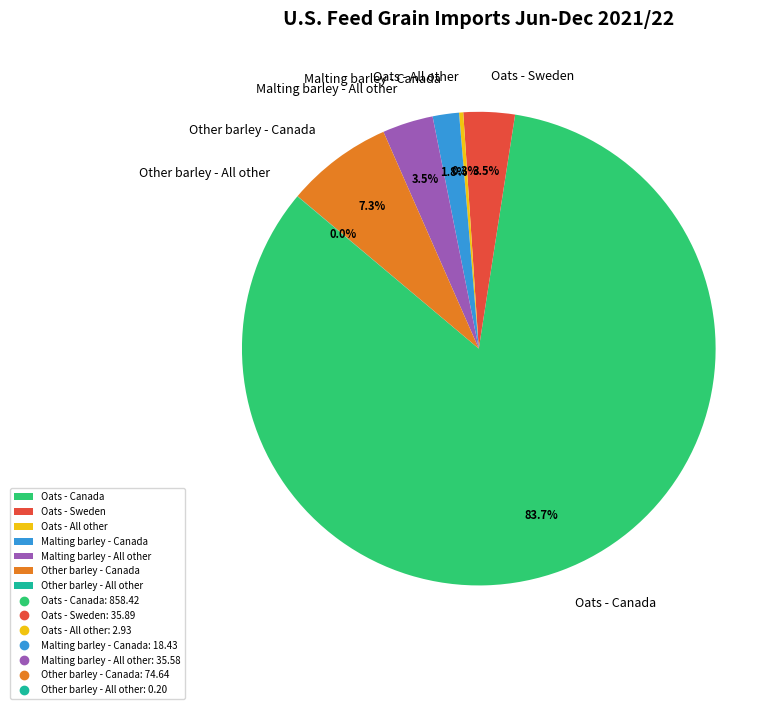

Is there any slice that represents more than half of the pie?

Yes